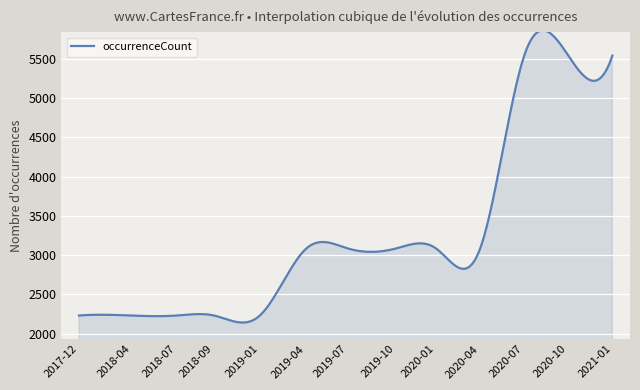

What is the difference between the maximum and minimum values?

3725.9